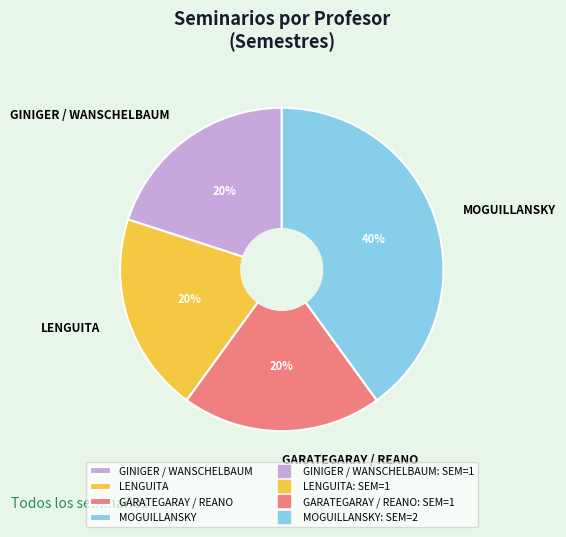

Count the number of slices in the pie.

4